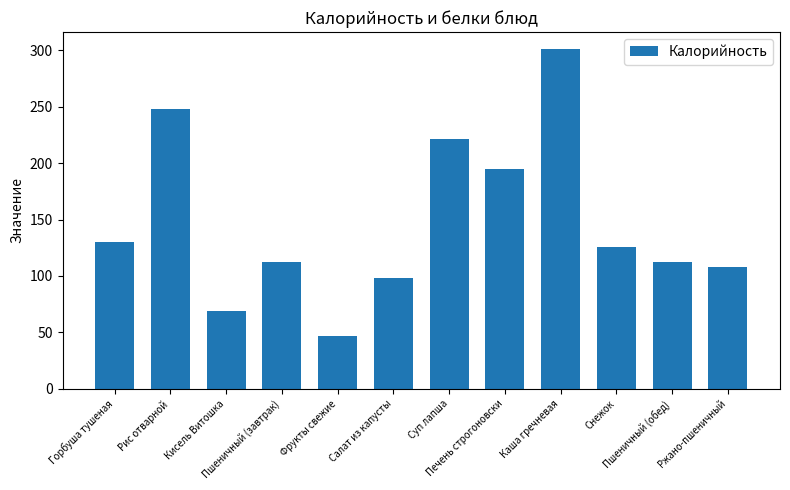

Is it true that the value at Пшеничный (обед) is 112?

True